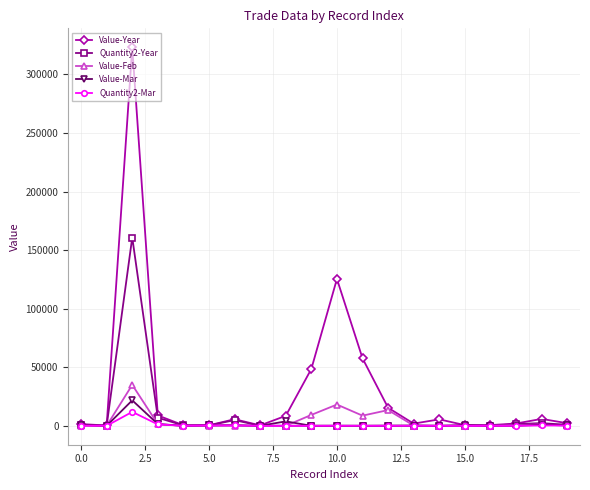

Which series has the largest range (max minus min)?

Value-Year